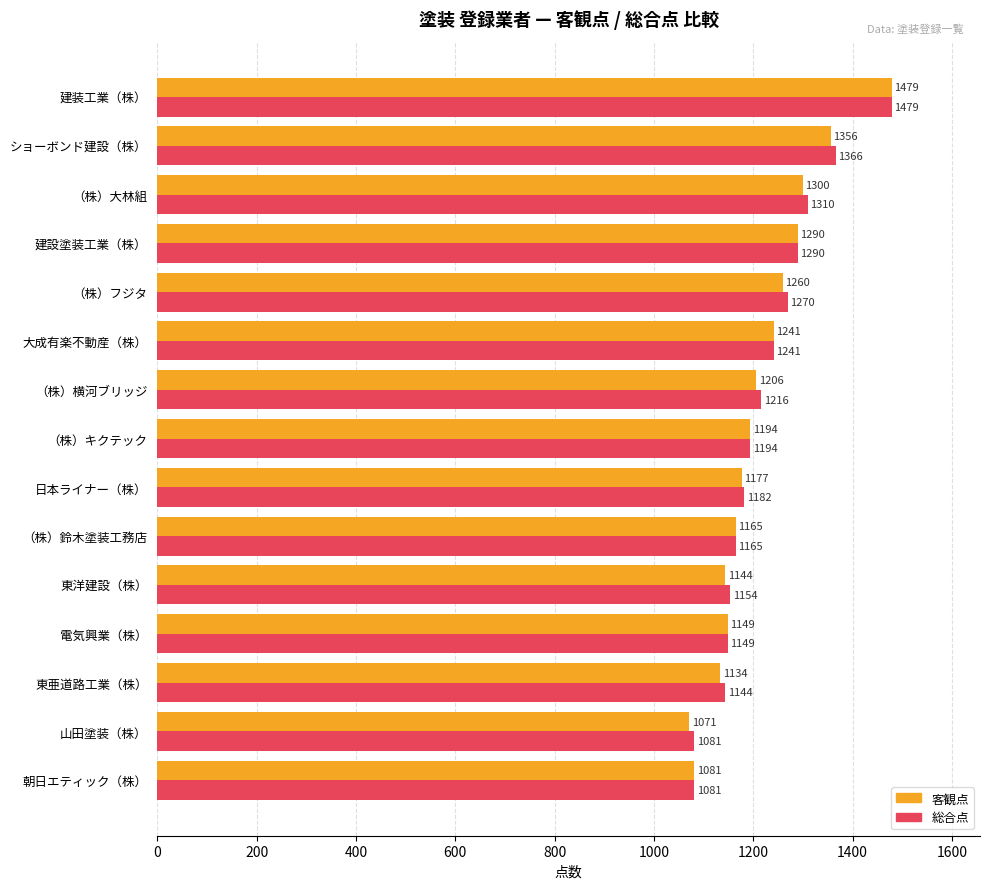

Is it true that 総合点 equals 1884 at 大成有楽不動産（株）?

False